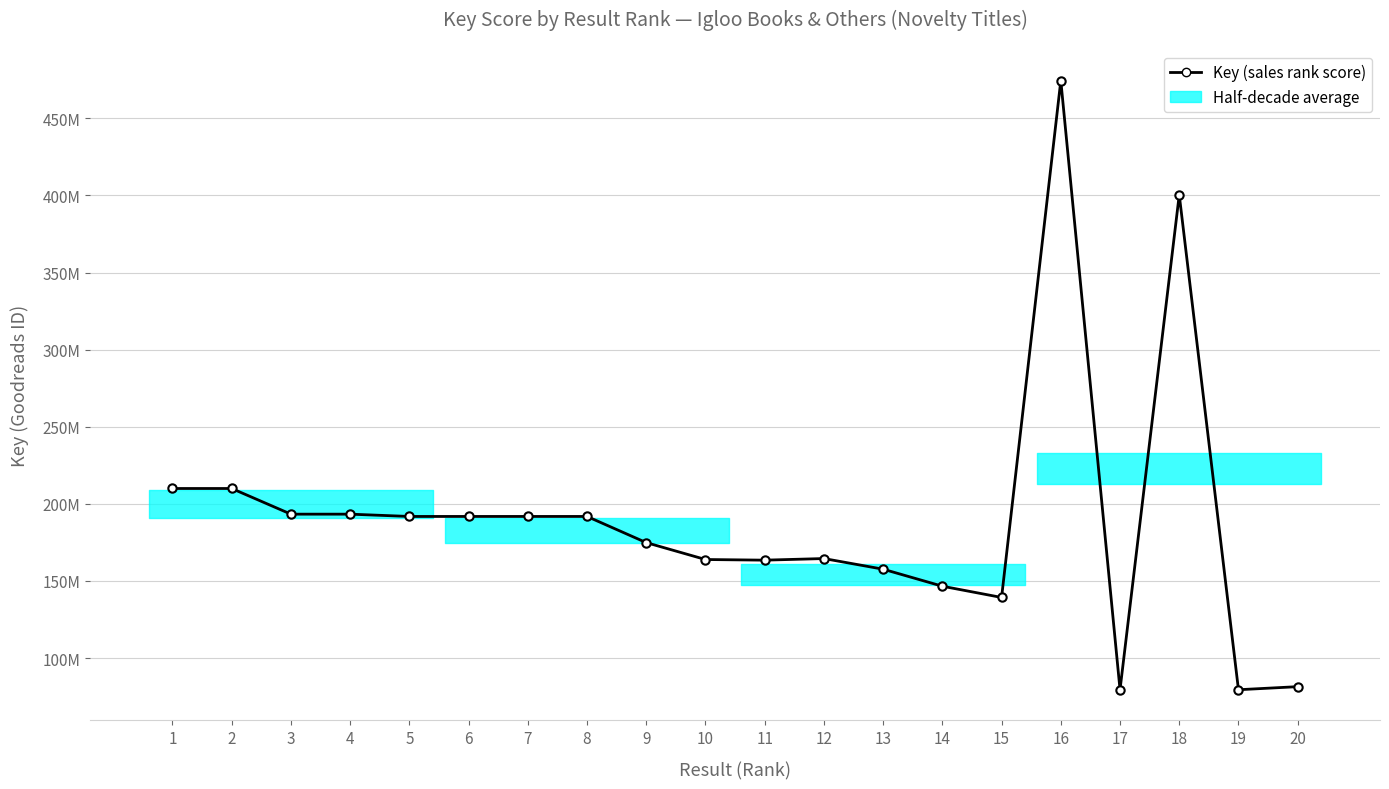

Where does the data first go above 191831777?

1